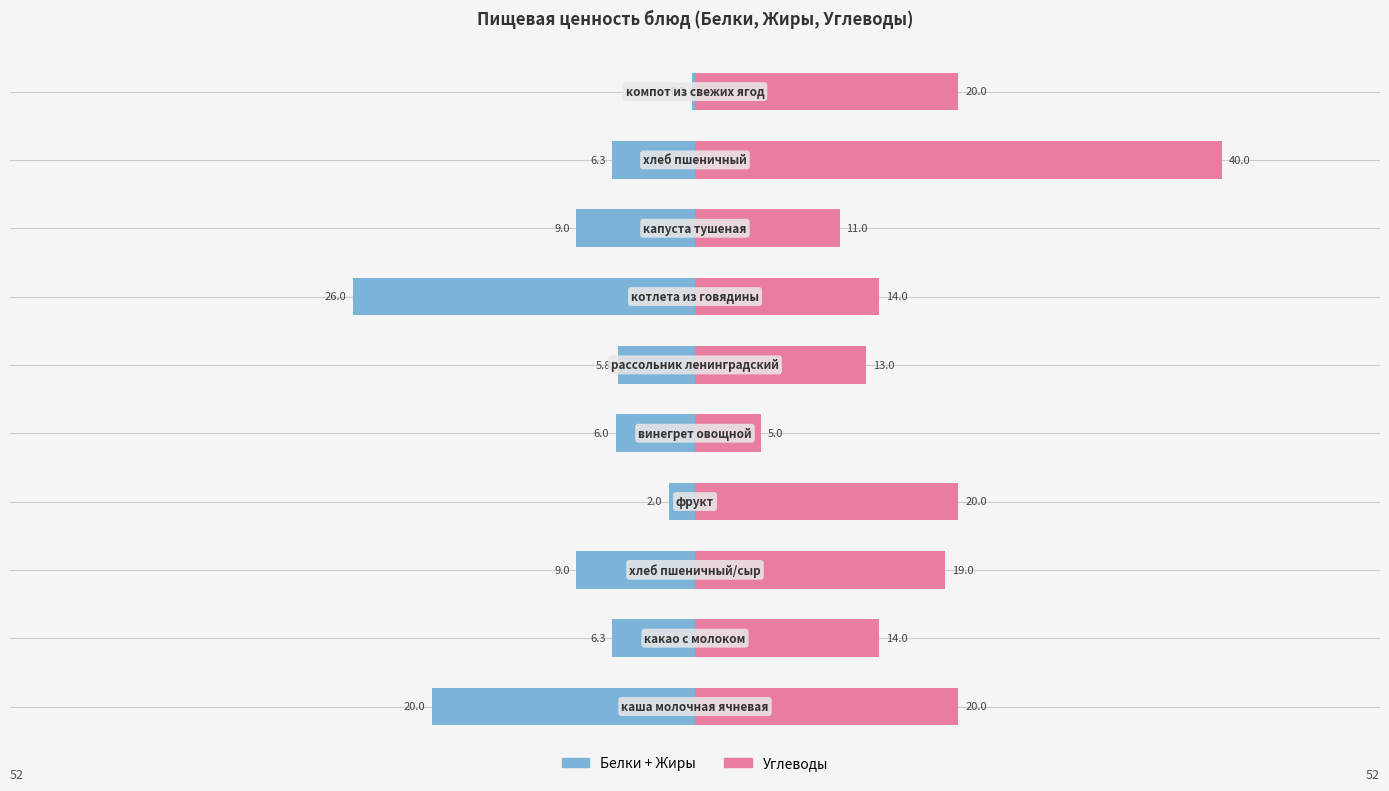

What value does the Углеводы series have at 8?

40.0